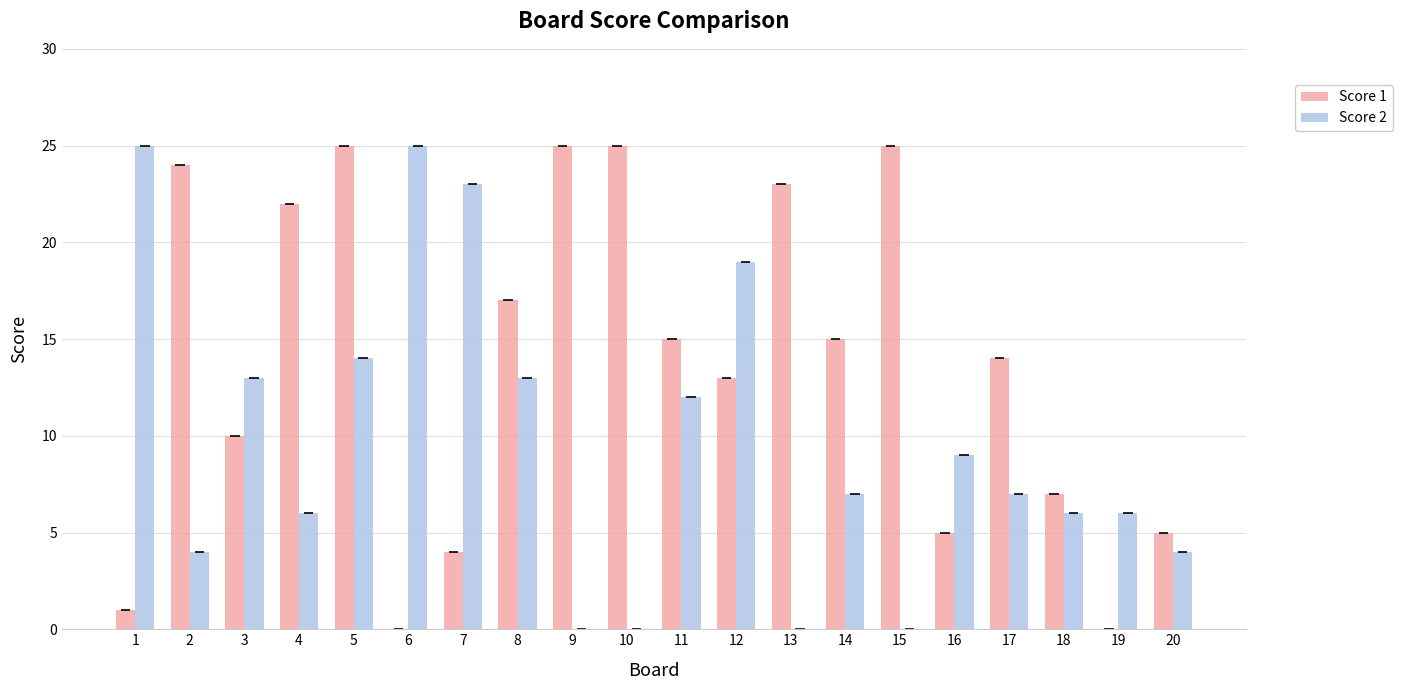

Is it true that Score 2 equals 14 at 16?

False